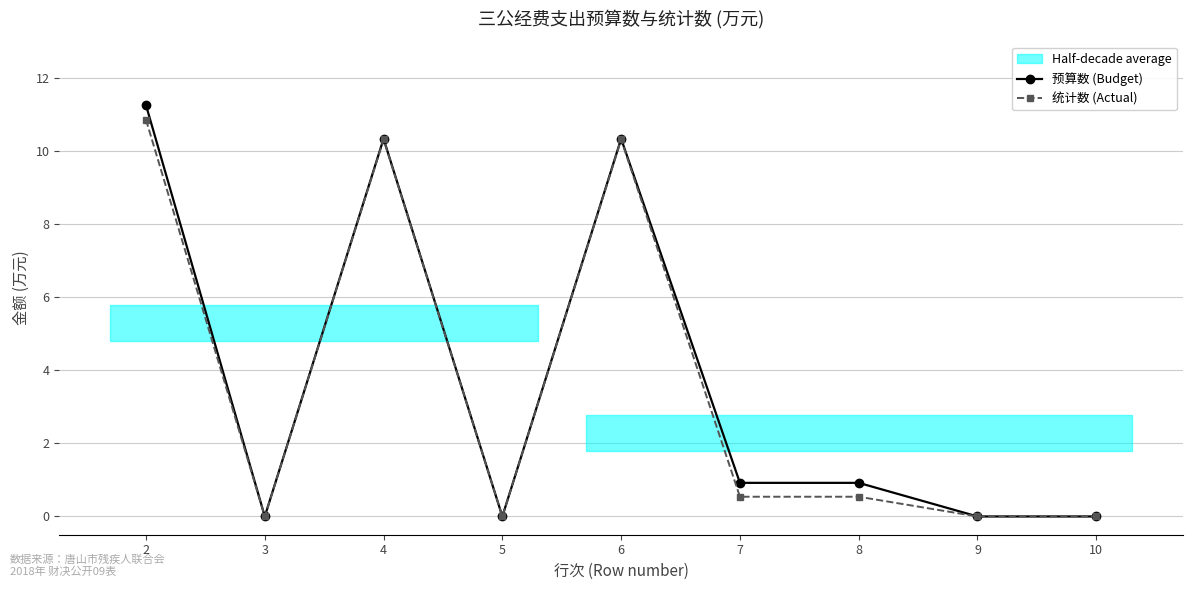

At which label is 统计数 (Actual) closest to 5?

7